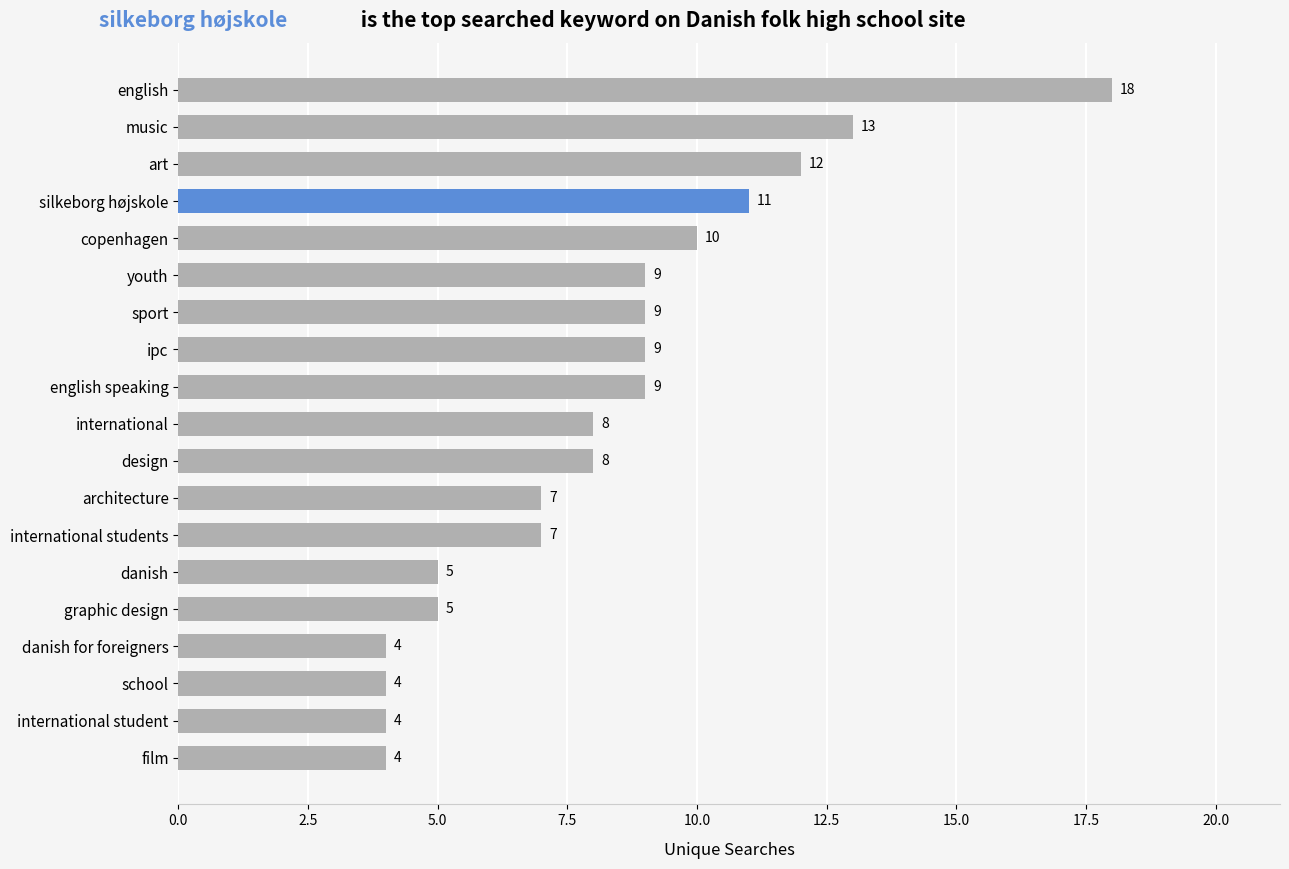

Approximately how many times larger is the value at international compared to international students?

1.1